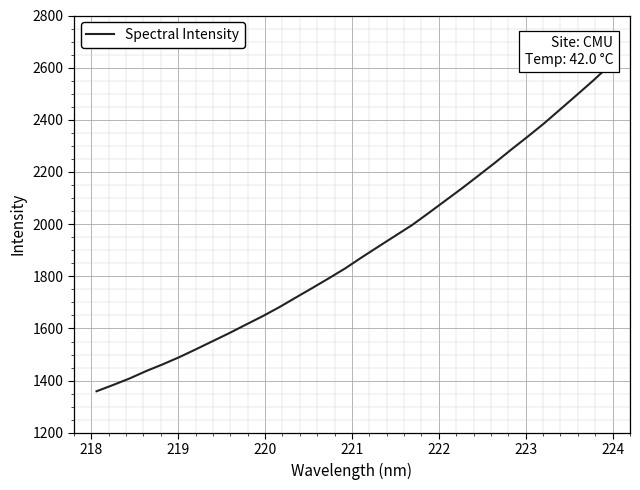

What is the sum of all values?

60789.3